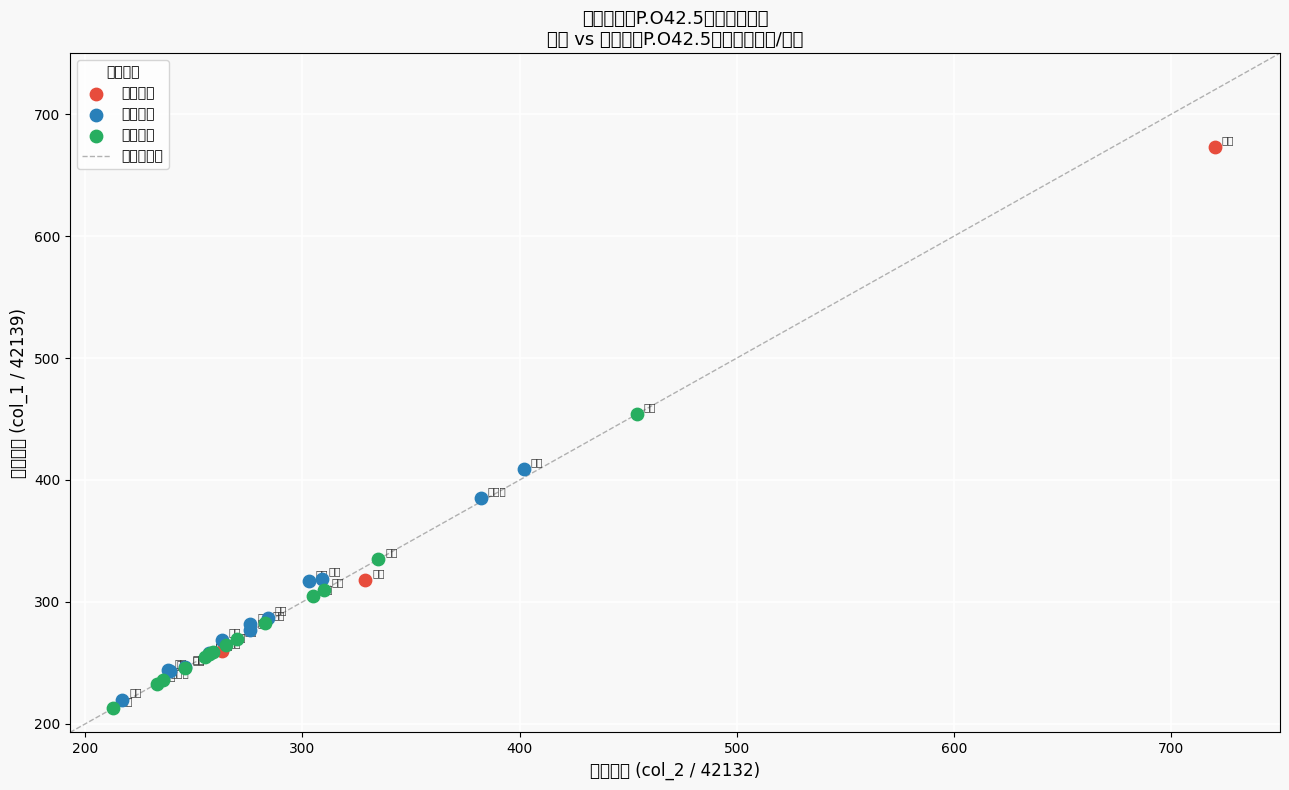

Which series reaches the maximum Y coordinate?

价格上涨